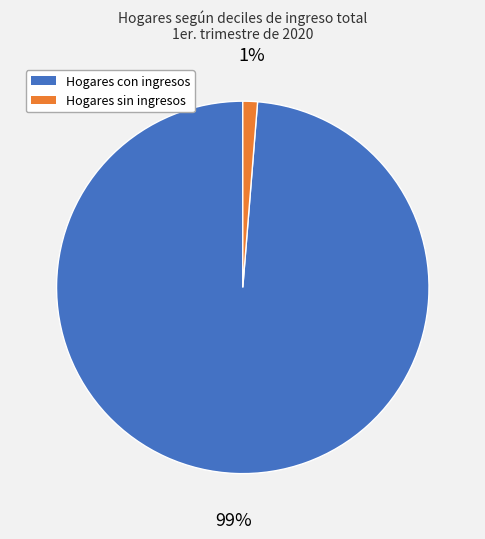

Do Hogares sin ingresos and Hogares con ingresos together represent more than half of the pie?

Yes